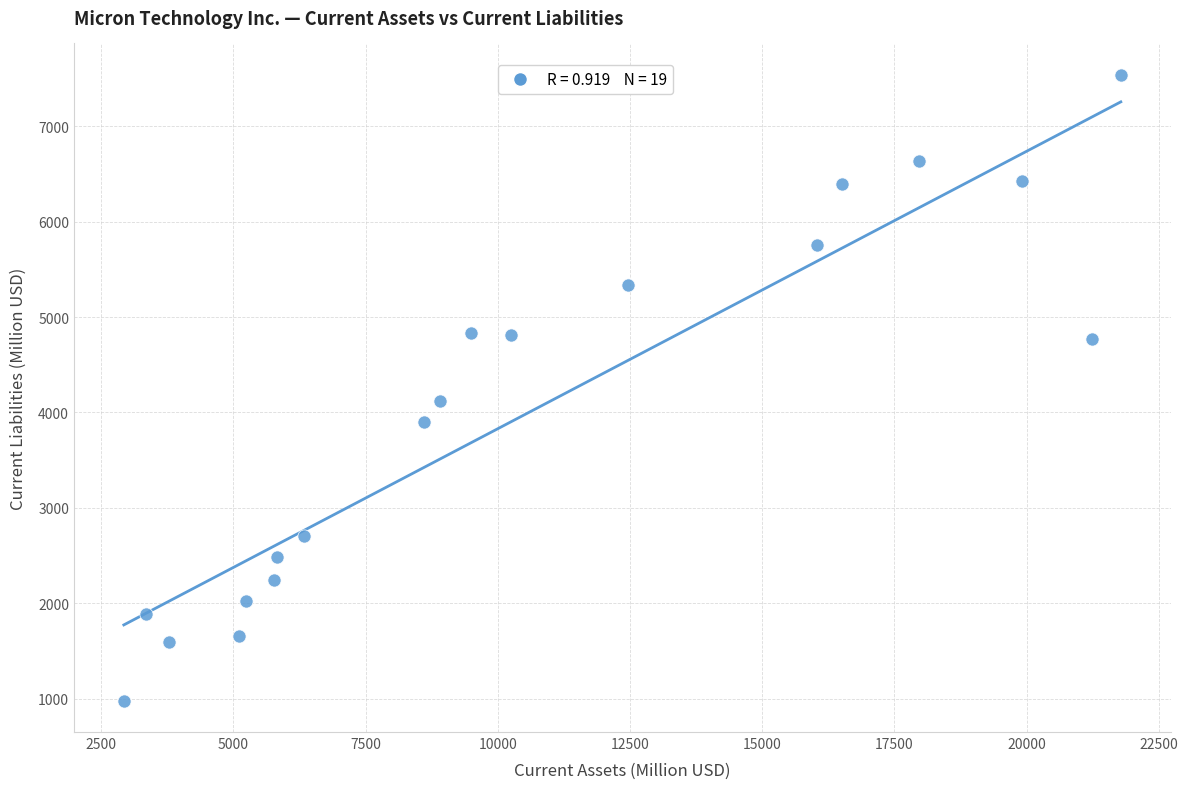

What is the range of Y values (max minus min)?

6560